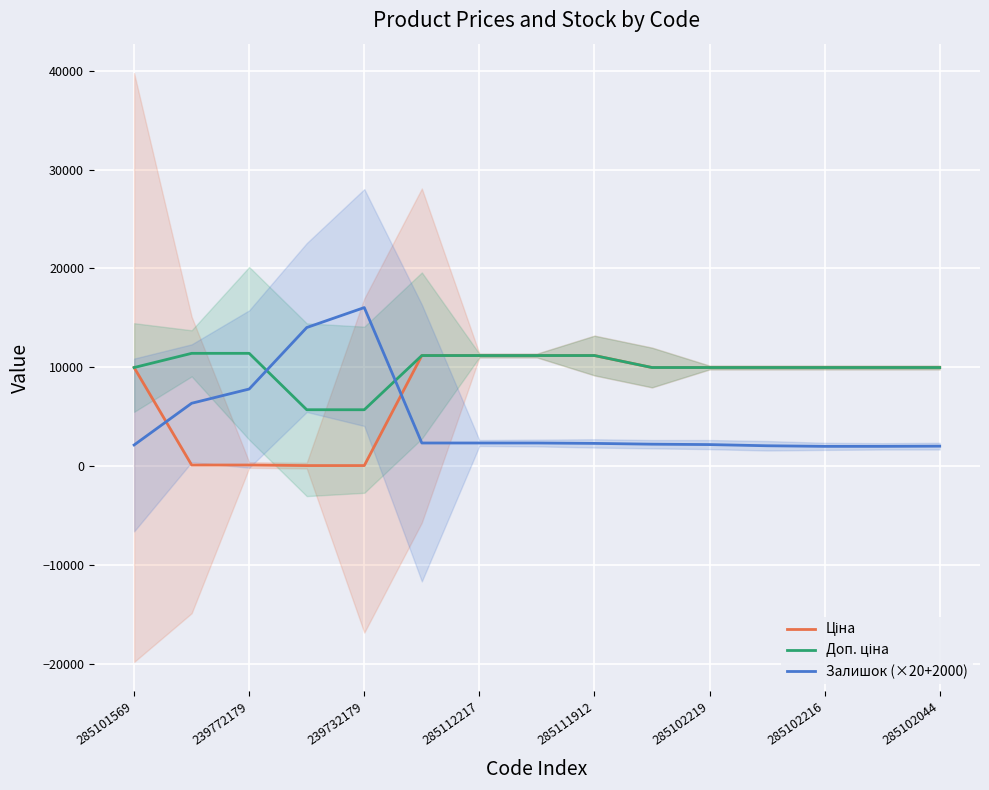

What is the minimum value for Залишок (×20+2000)?

2000.0